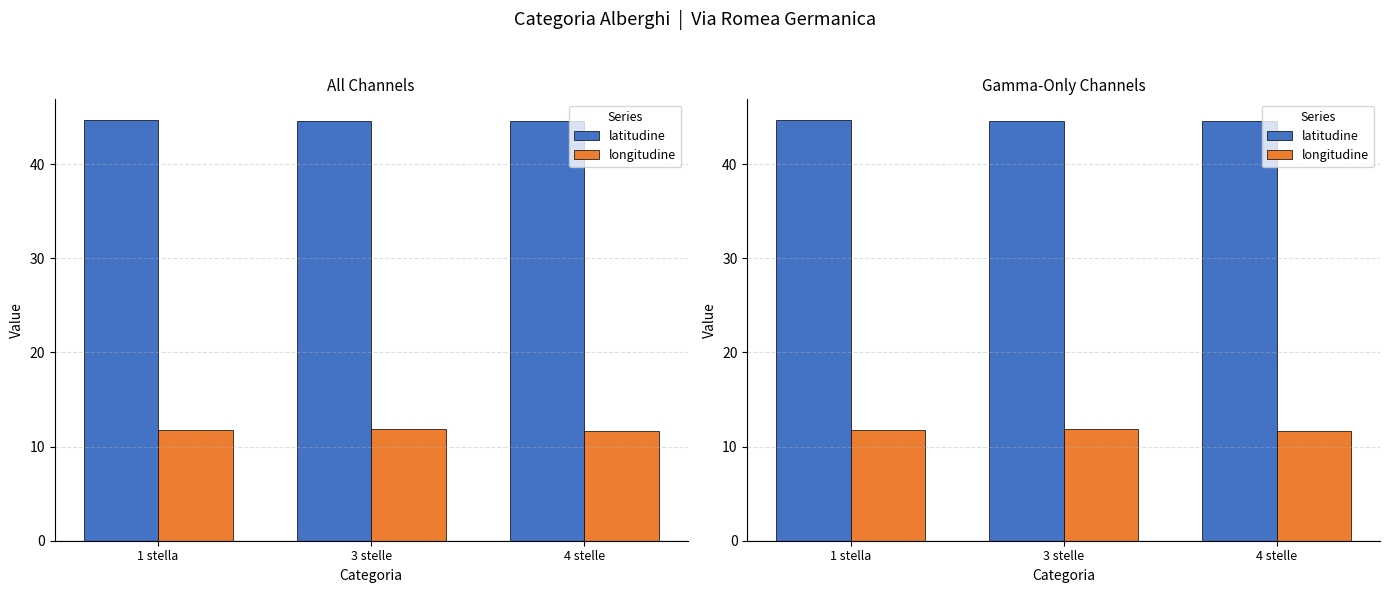

What is the label of the 3rd bar from the right?

1 stella